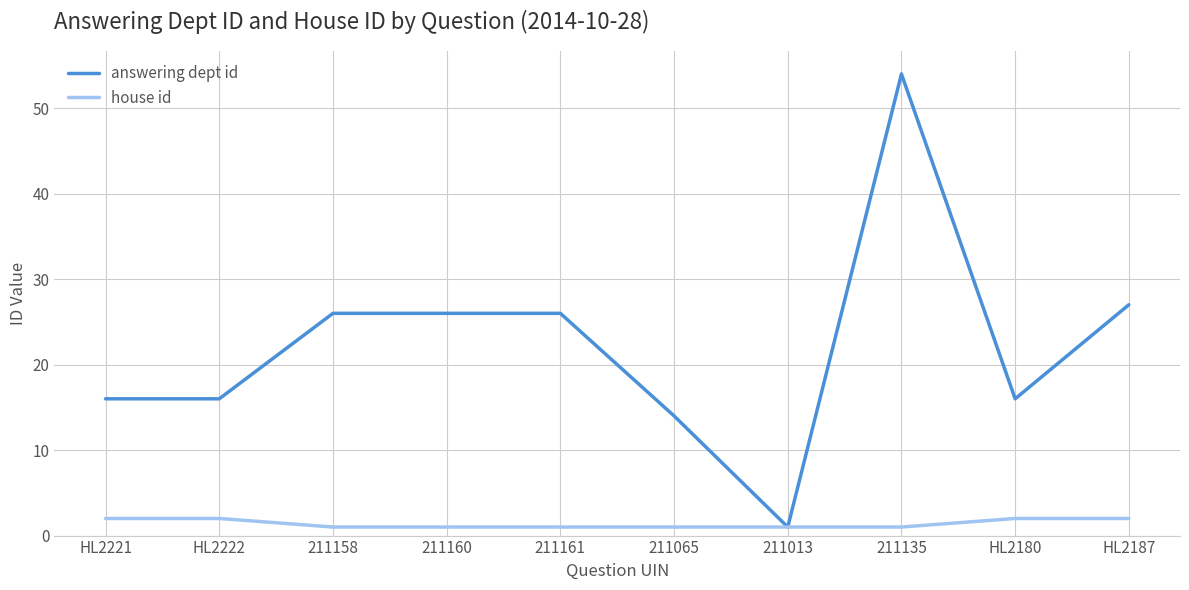

The value of answering dept id at 211160 is 42. True or false?

False